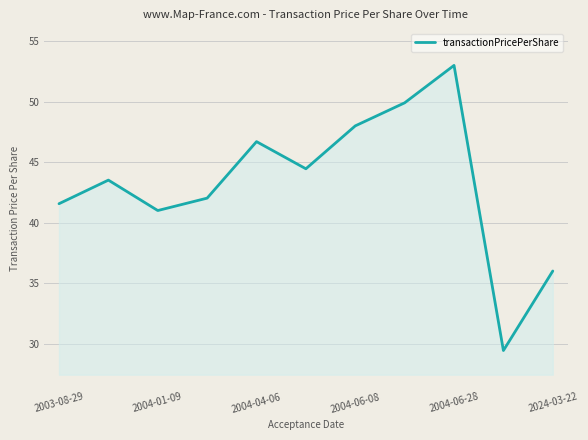

What is the maximum value shown in the chart?

53.0